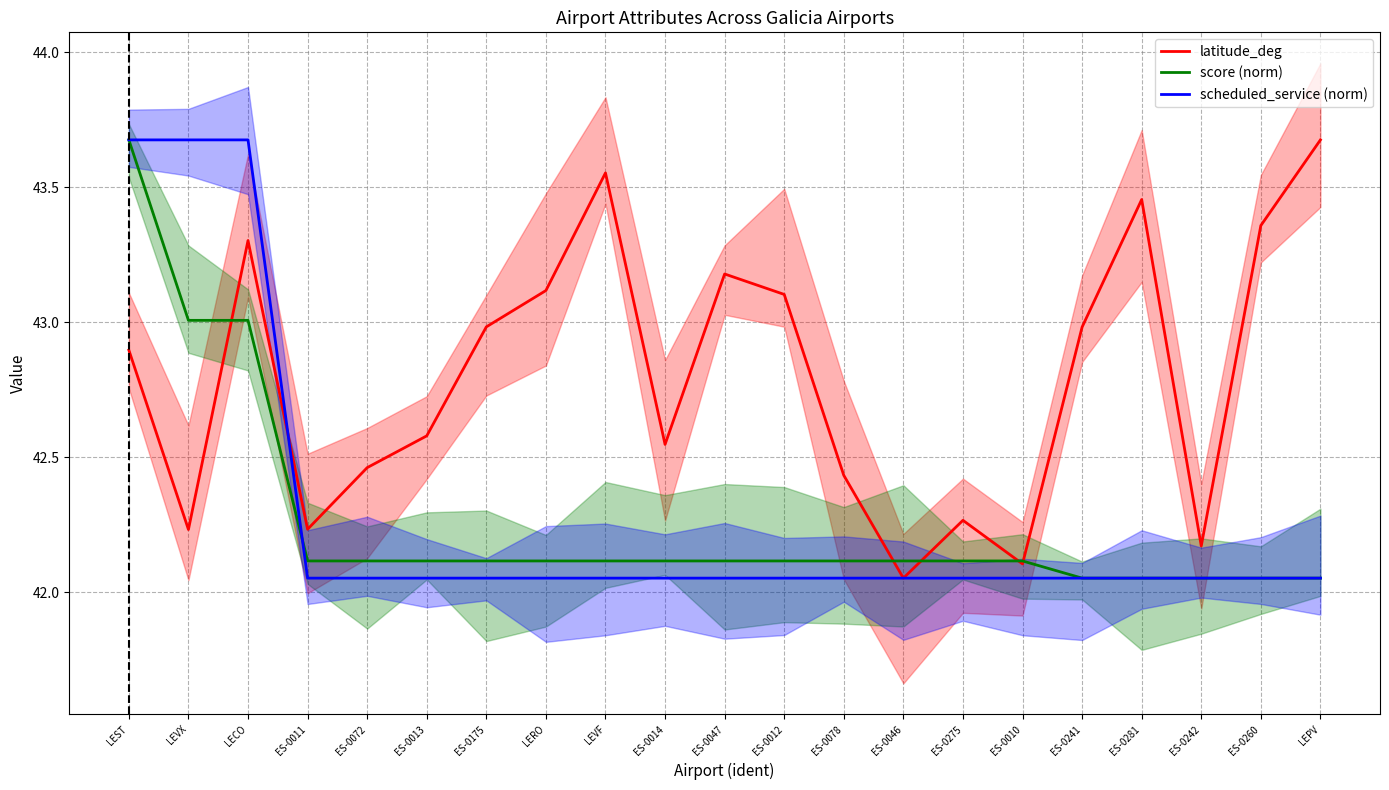

Which series has the largest range (max minus min)?

latitude_deg